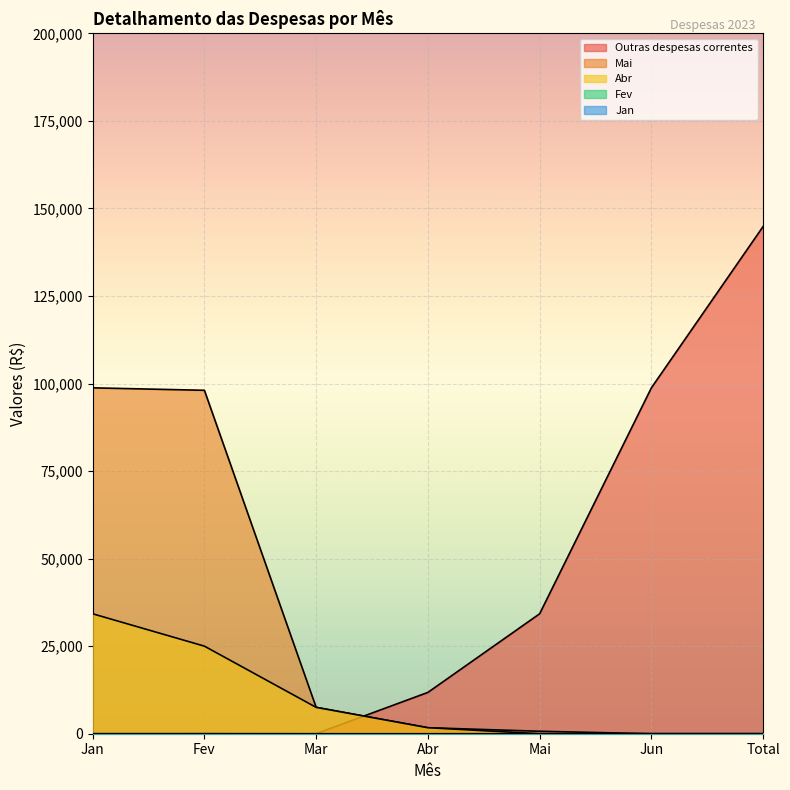

What is the value of the Mai point at the 3rd from the left?

7530.0